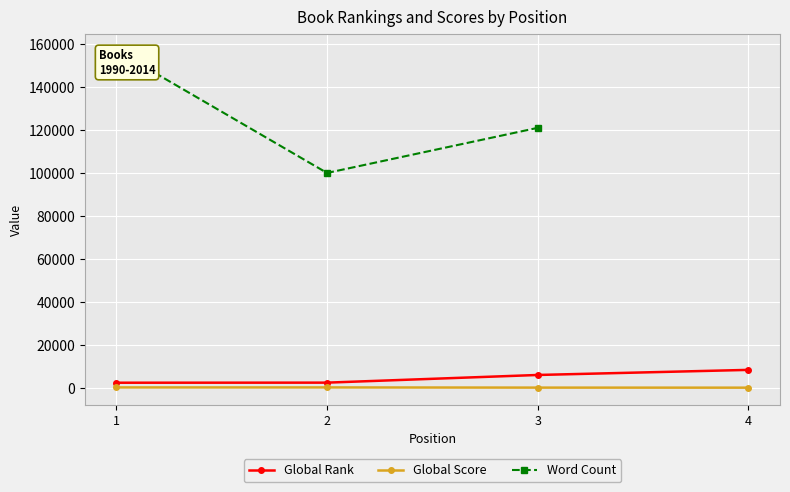

True or false: Global Rank and Global Score intersect in this chart.

False